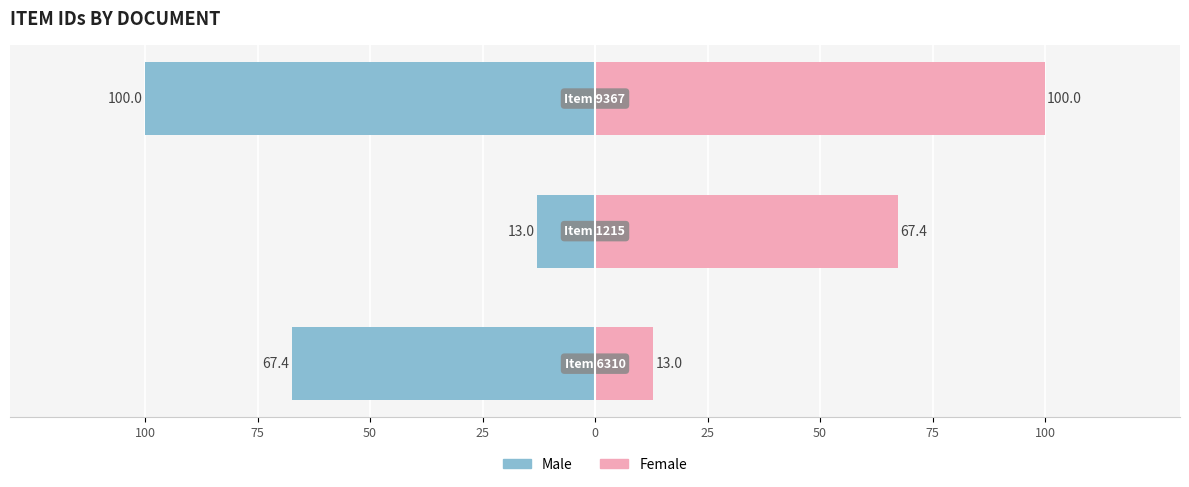

Which series has the largest total across all categories?

Female